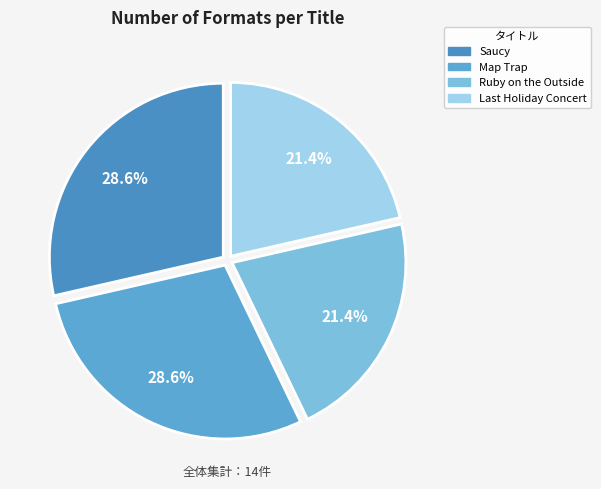

Does any single category account for the majority?

No